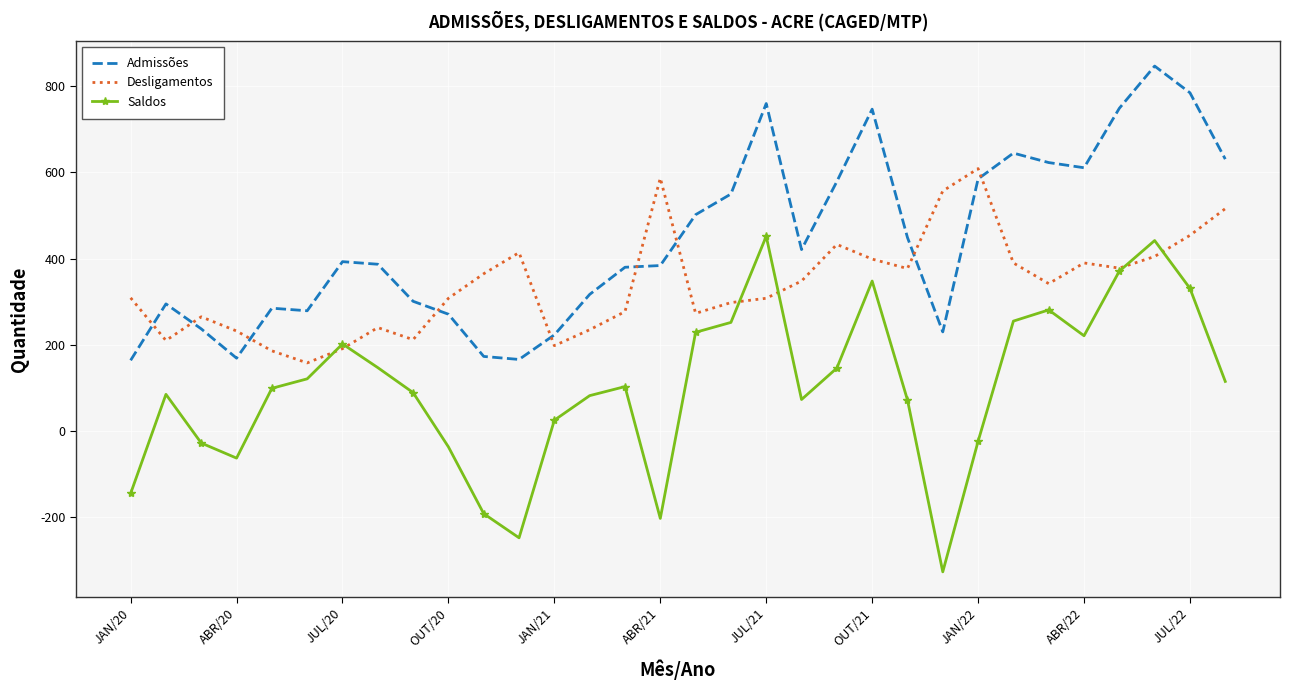

How many intersections are there between Admissões and Desligamentos?

9